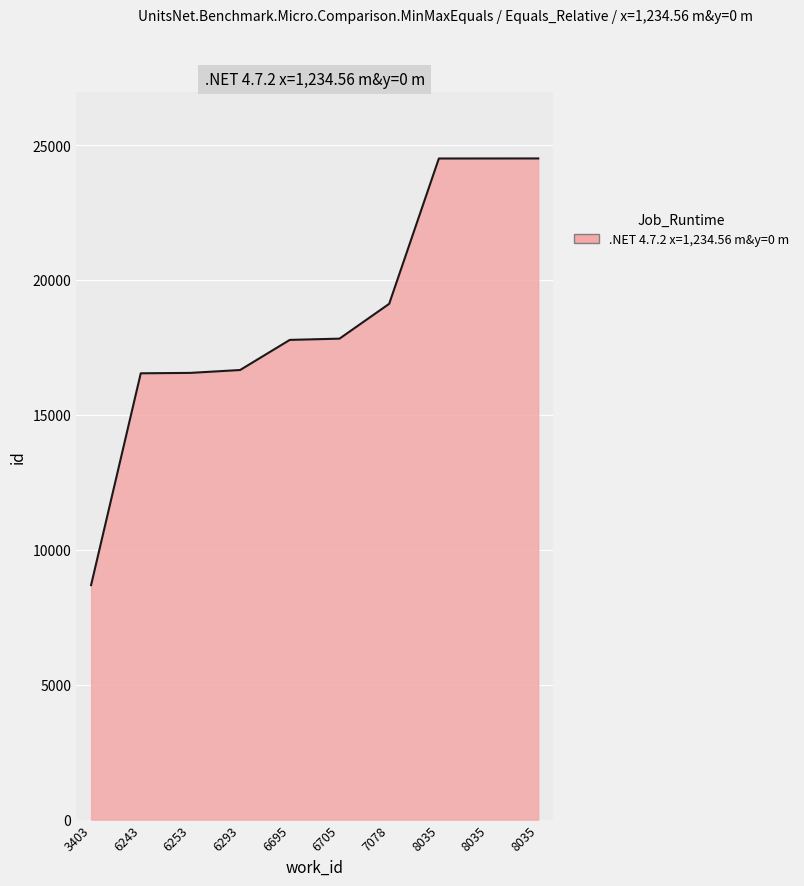

How many lines are shown in the chart?

1